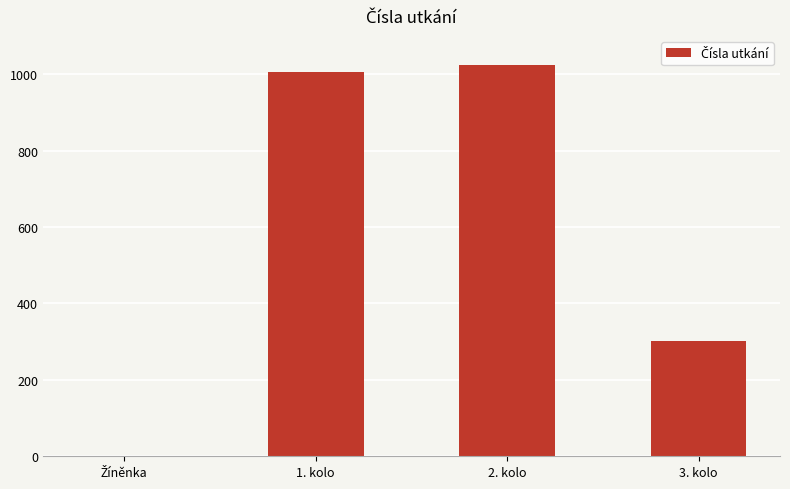

The value at 3. kolo is 301. True or false?

True